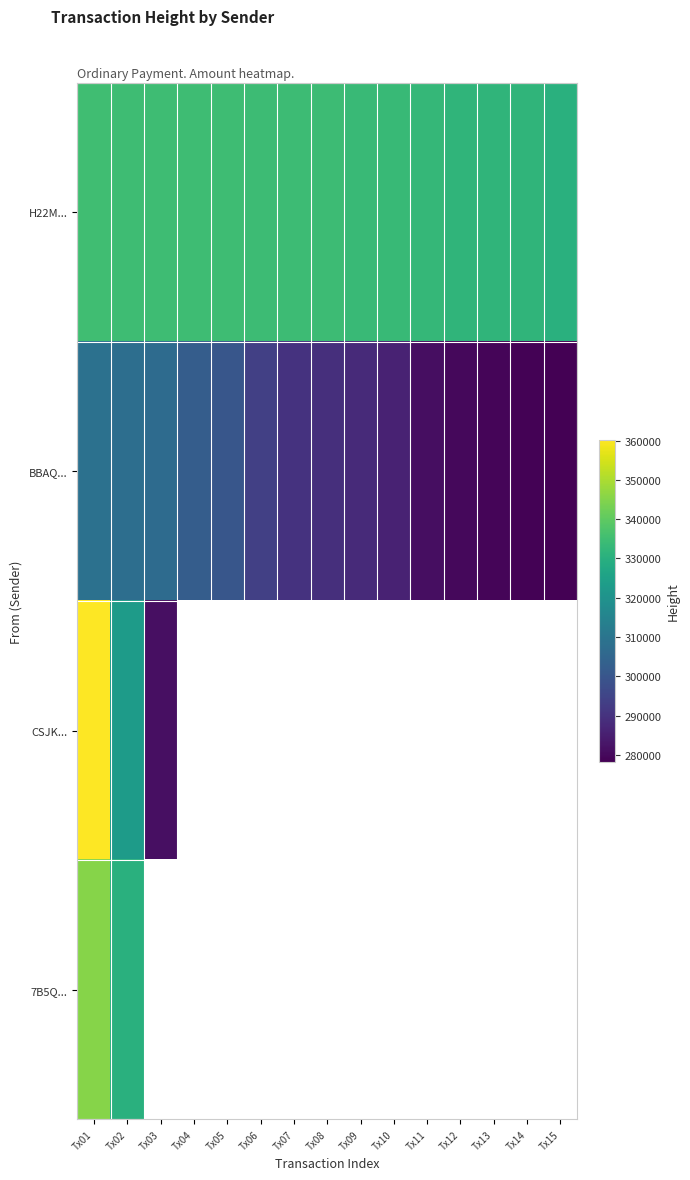

Which series has the widest spread of values?

CSJK...